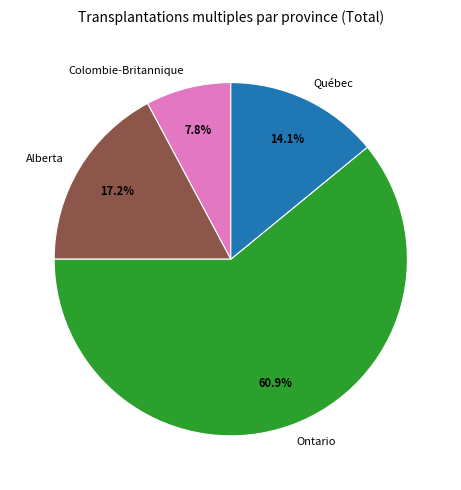

Is Ontario the majority of the pie?

Yes